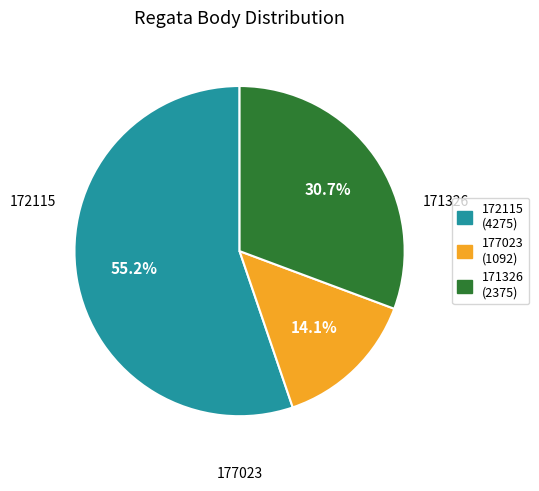

What is the smallest slice in the pie chart?

177023